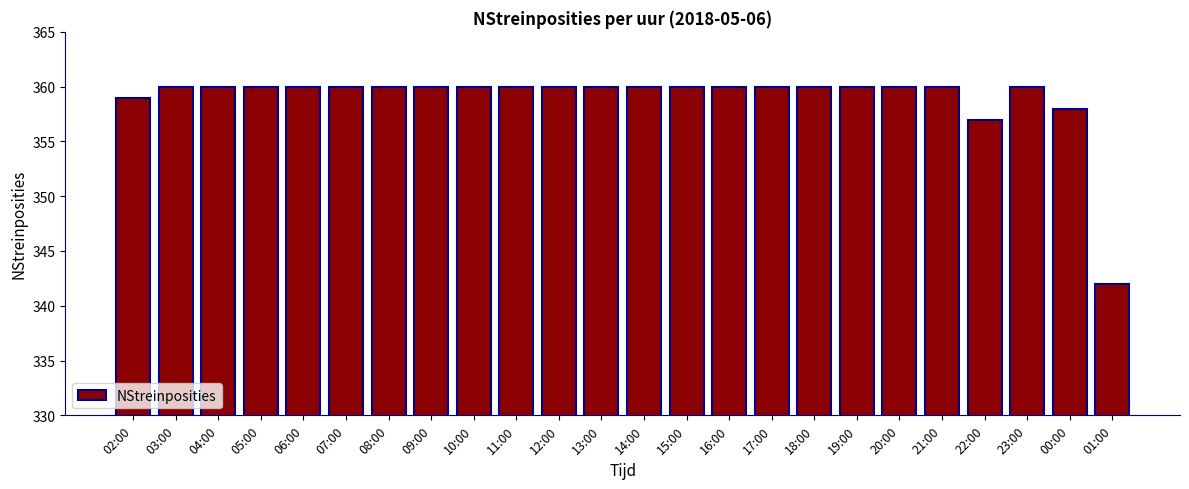

The chart shows a value of 360 at 03:00. True or false?

True